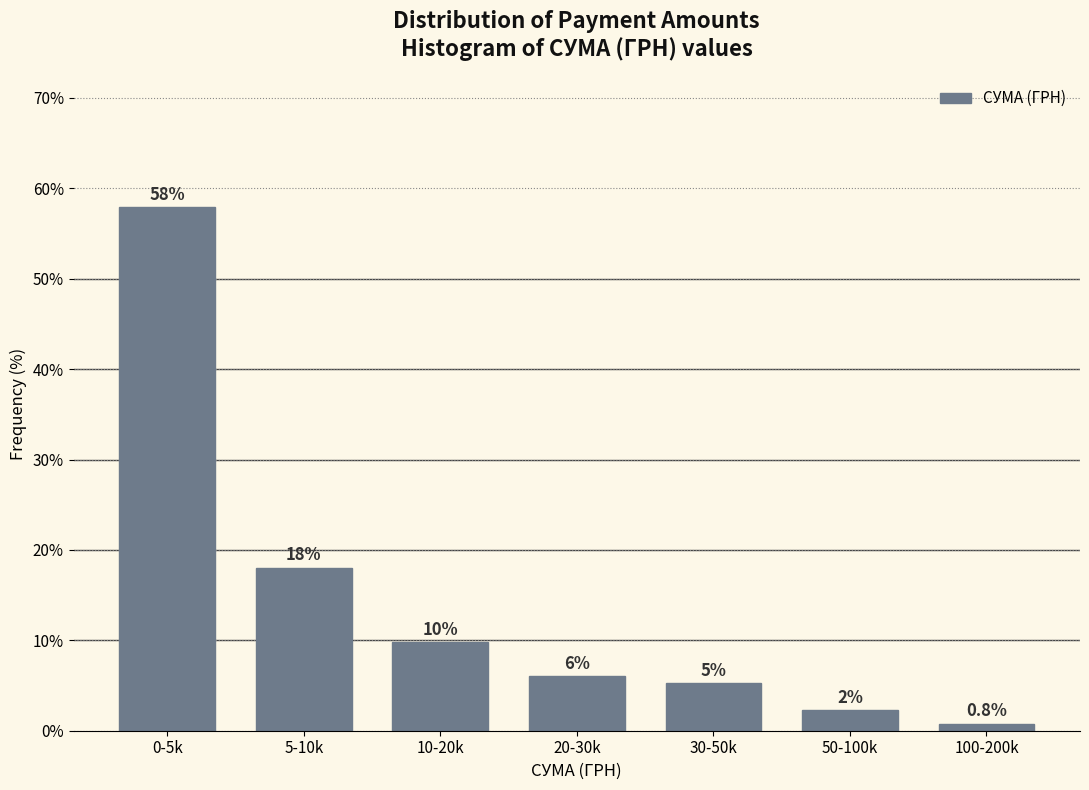

Which label corresponds to the largest value in the chart?

0-5k